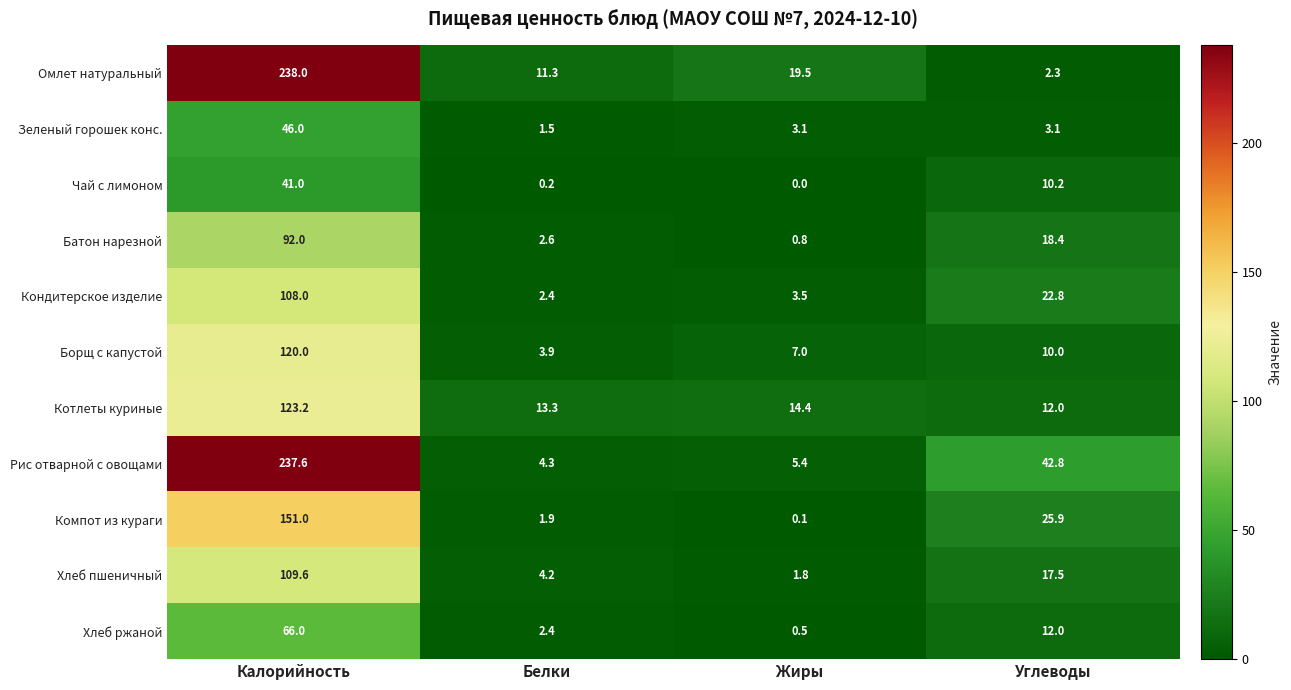

The Кондитерское изделие series shows 22.8 at Углеводы. True or false?

True